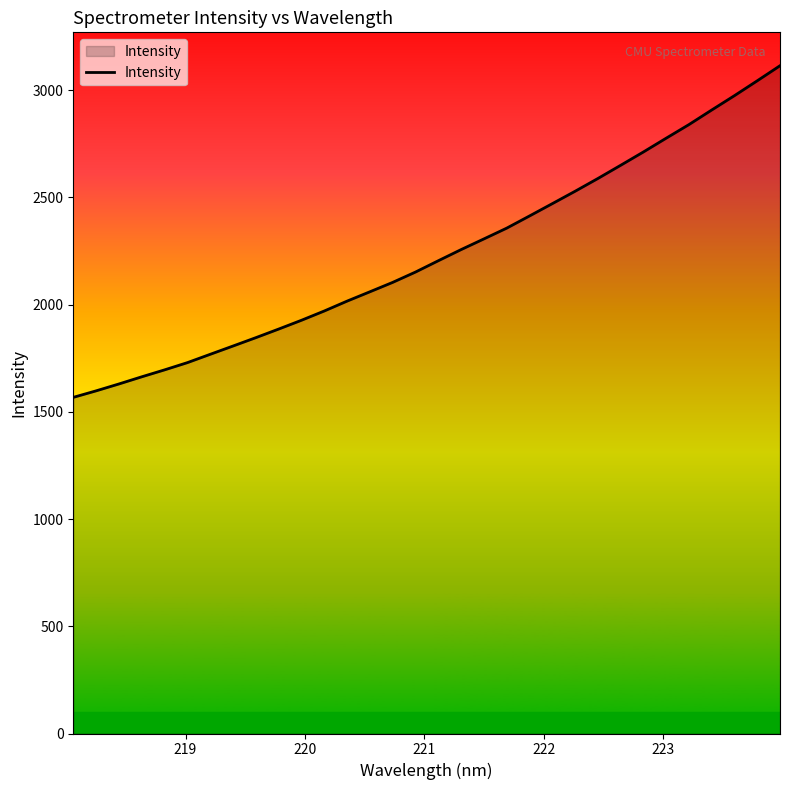

What is the difference between the second highest and second lowest values?

1445.9